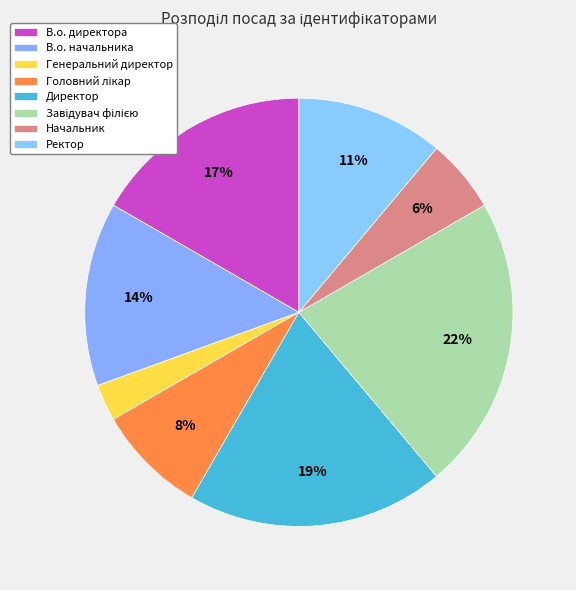

How many slices are in this pie chart?

8